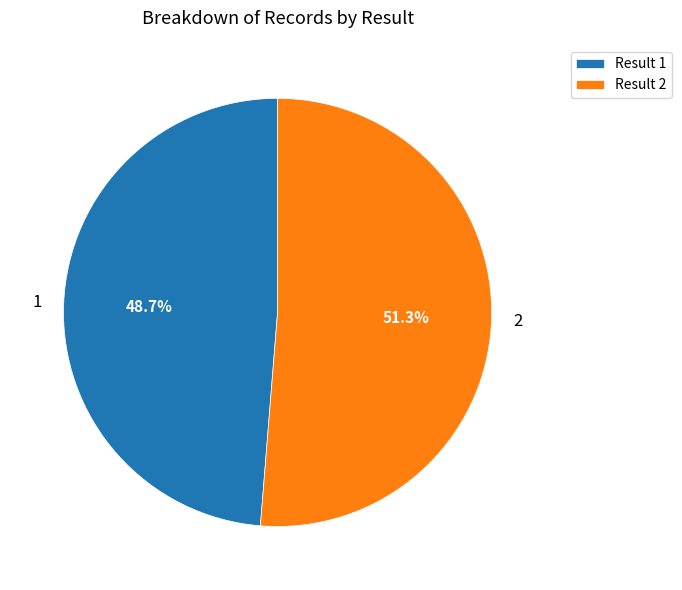

To the nearest percent, what is the difference between the 1 and 2 slice percentages?

3%